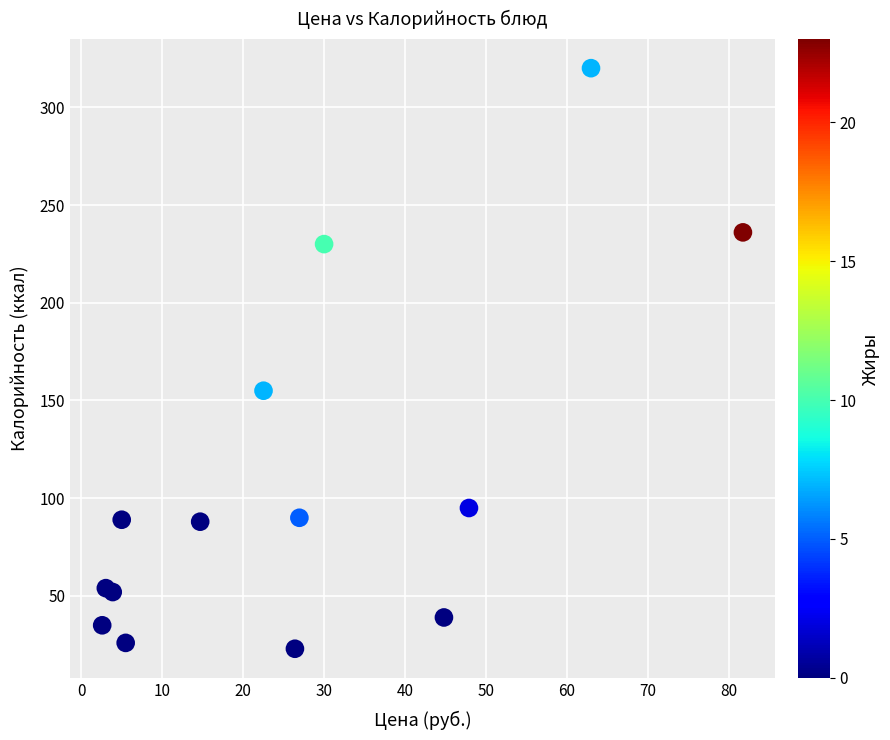

What Y value in the scatter plot is closest to 171?

155